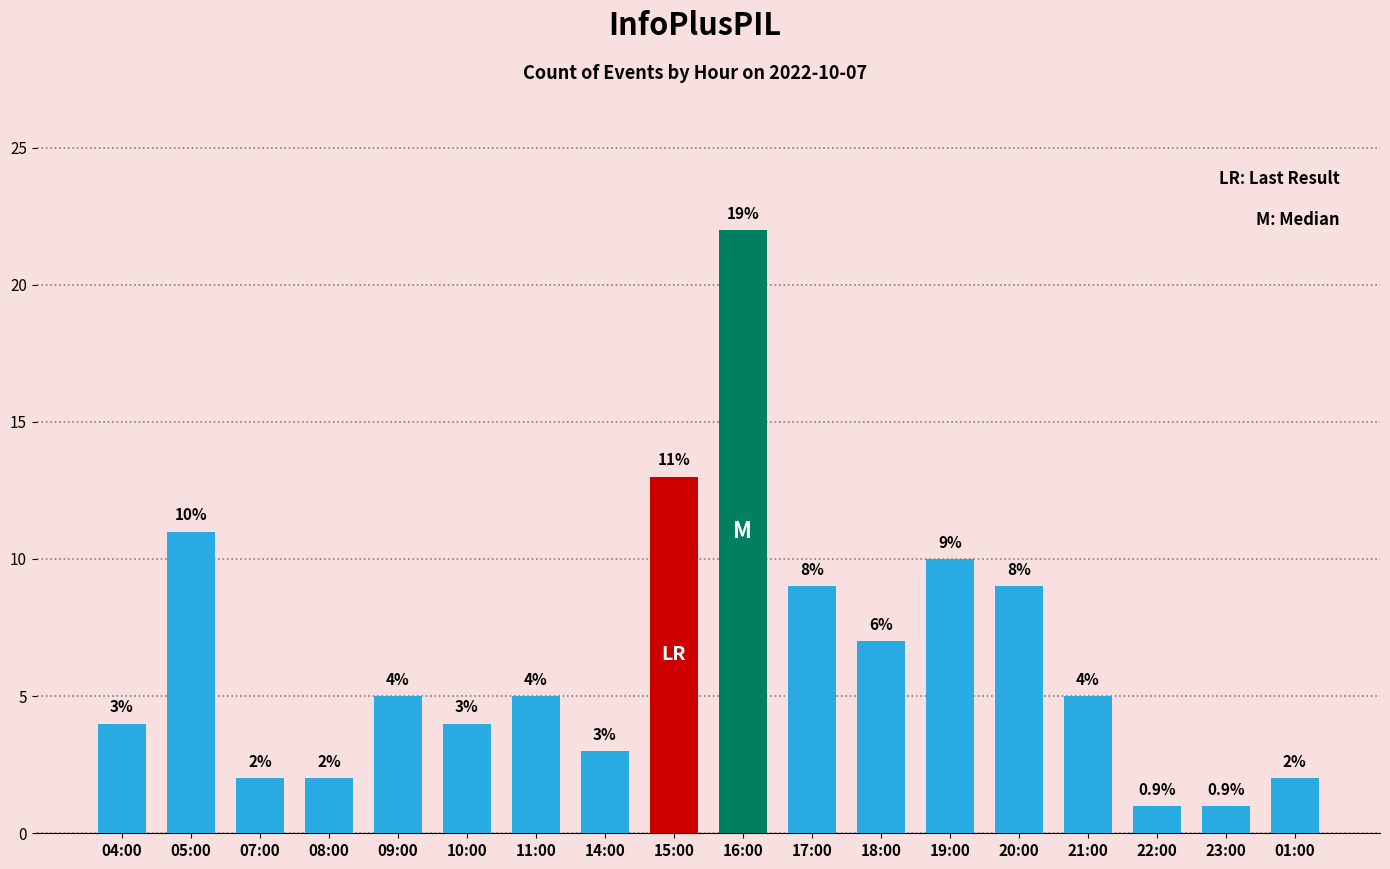

Reading left to right, what are all the values shown in this chart?

04:00=4	05:00=11	07:00=2	08:00=2	09:00=5	10:00=4	11:00=5	14:00=3	15:00=13	16:00=22	17:00=9	18:00=7	19:00=10	20:00=9	21:00=5	22:00=1	23:00=1	01:00=2